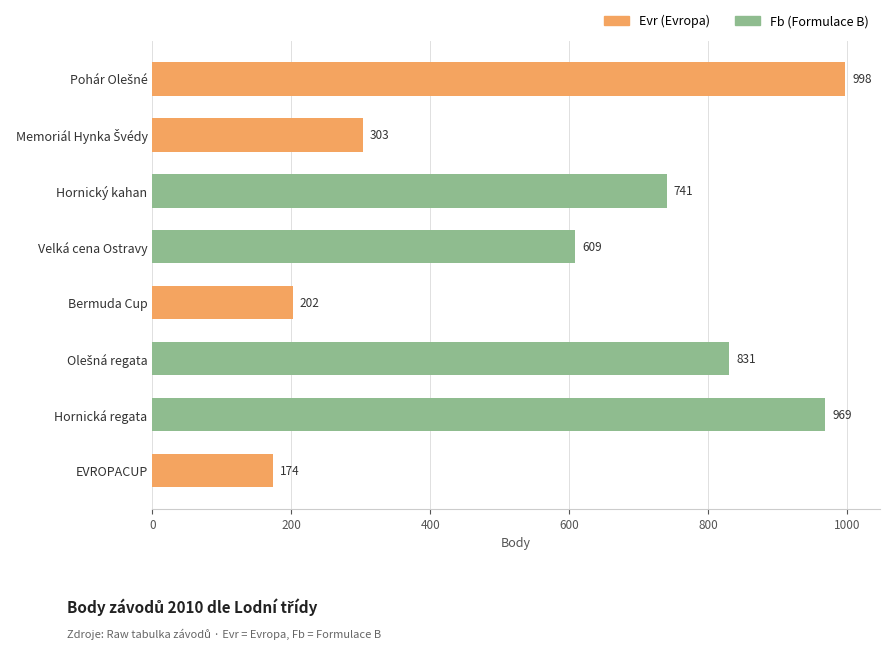

At which category does the chart reach its minimum across all series?

EVROPACUP